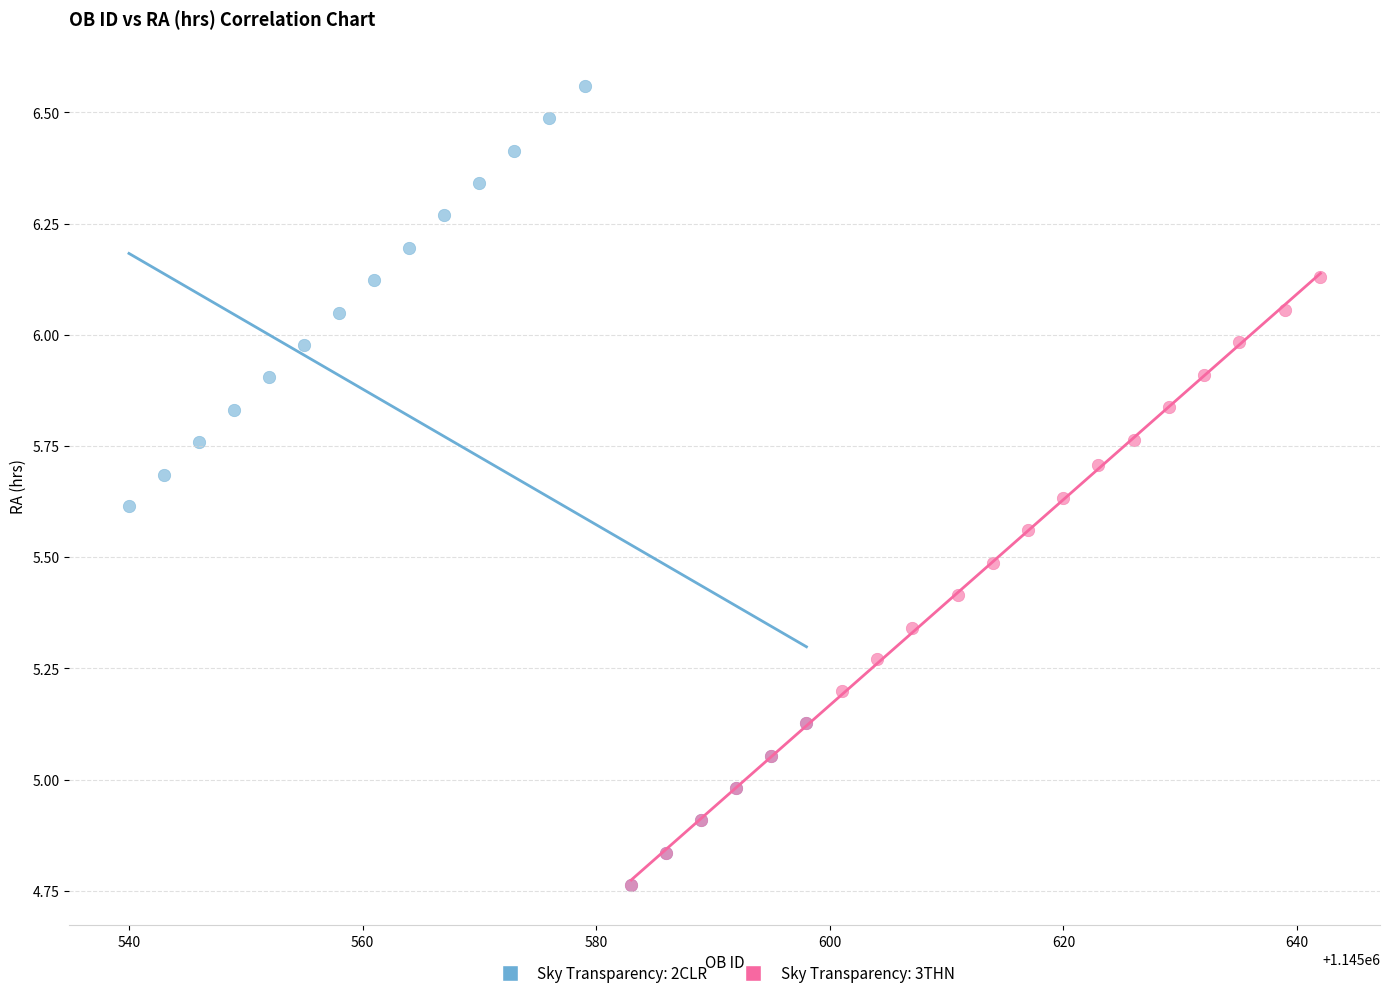

What are all the series names shown in the legend?

Sky Transparency: 2CLR, Sky Transparency: 3THN